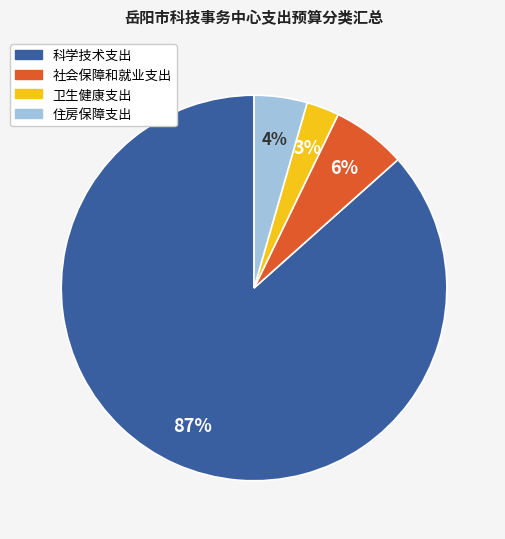

The 社会保障和就业支出 slice represents 6% of the pie. True or false?

True